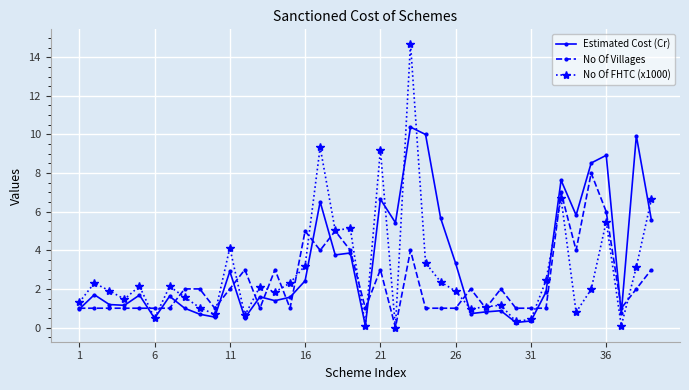

True or false: No Of Villages and No Of FHTC (x1000) intersect in this chart.

True